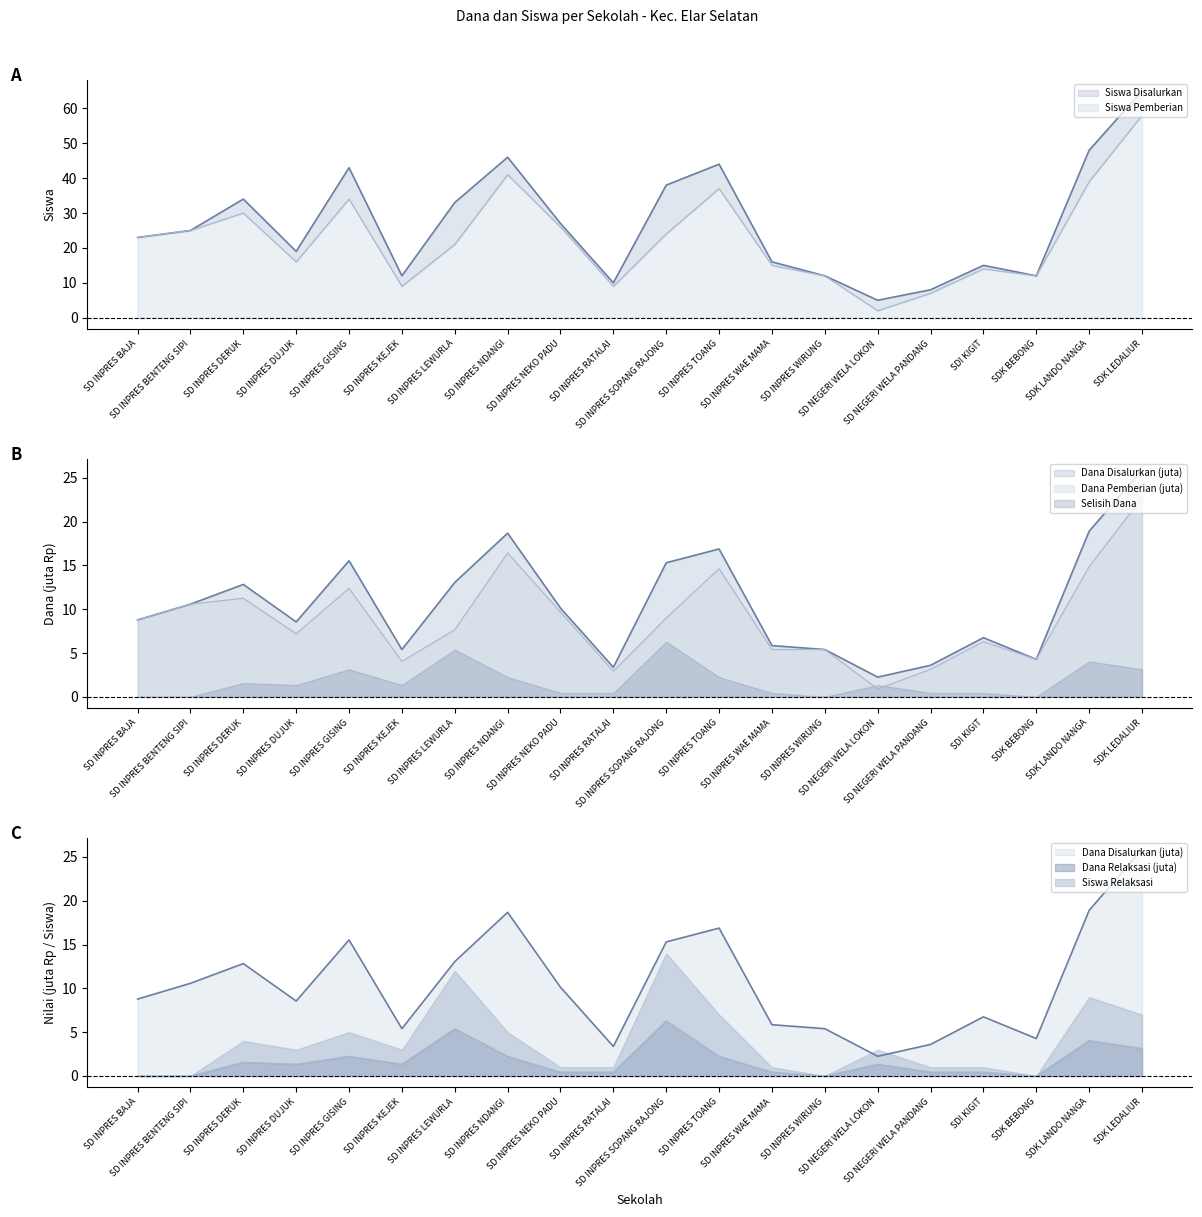

True or false: Siswa Disalurkan has a value of 12.0 at SDK BEBONG.

True